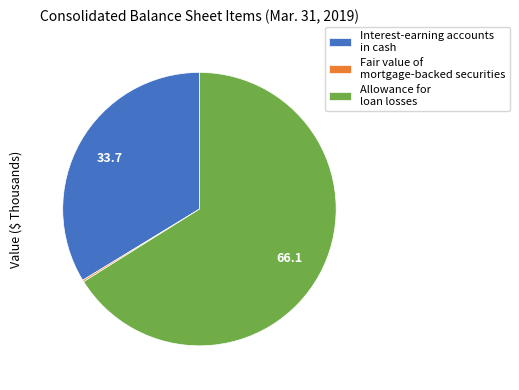

What is the ratio of the value at Allowance for loan losses to the value at Interest-earning accounts in cash?

2.0